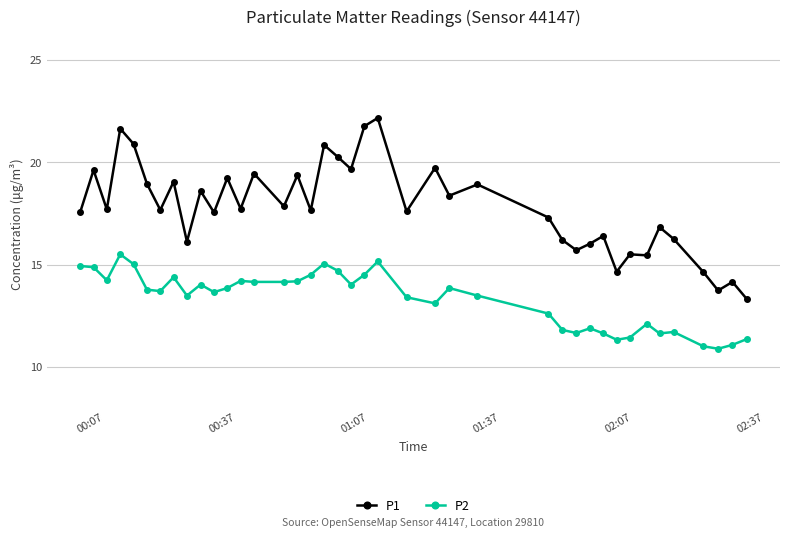

Which series has the largest range (max minus min)?

P1